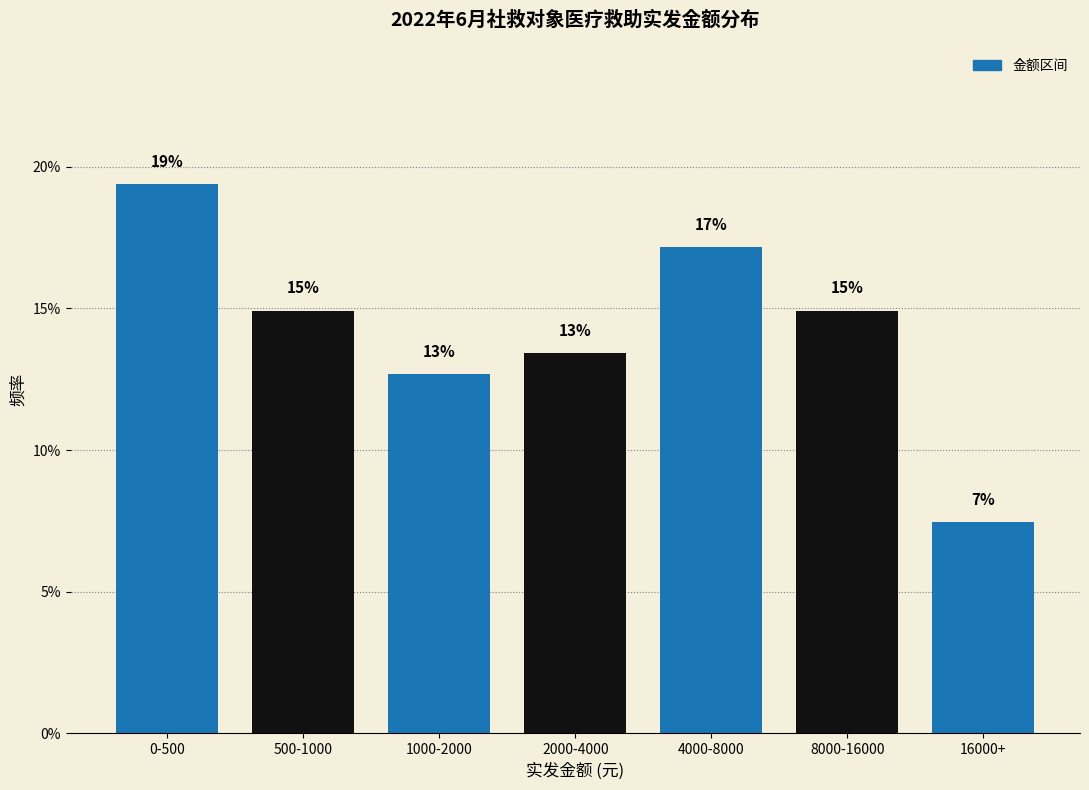

Are the bars horizontal?

No